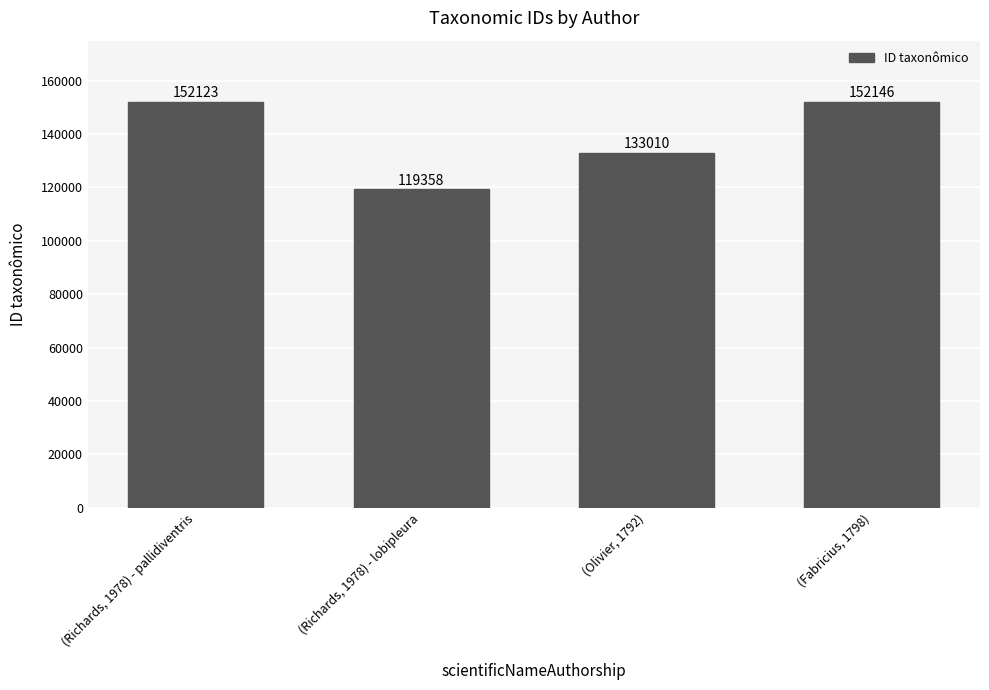

What is the difference between the maximum and minimum values?

32788